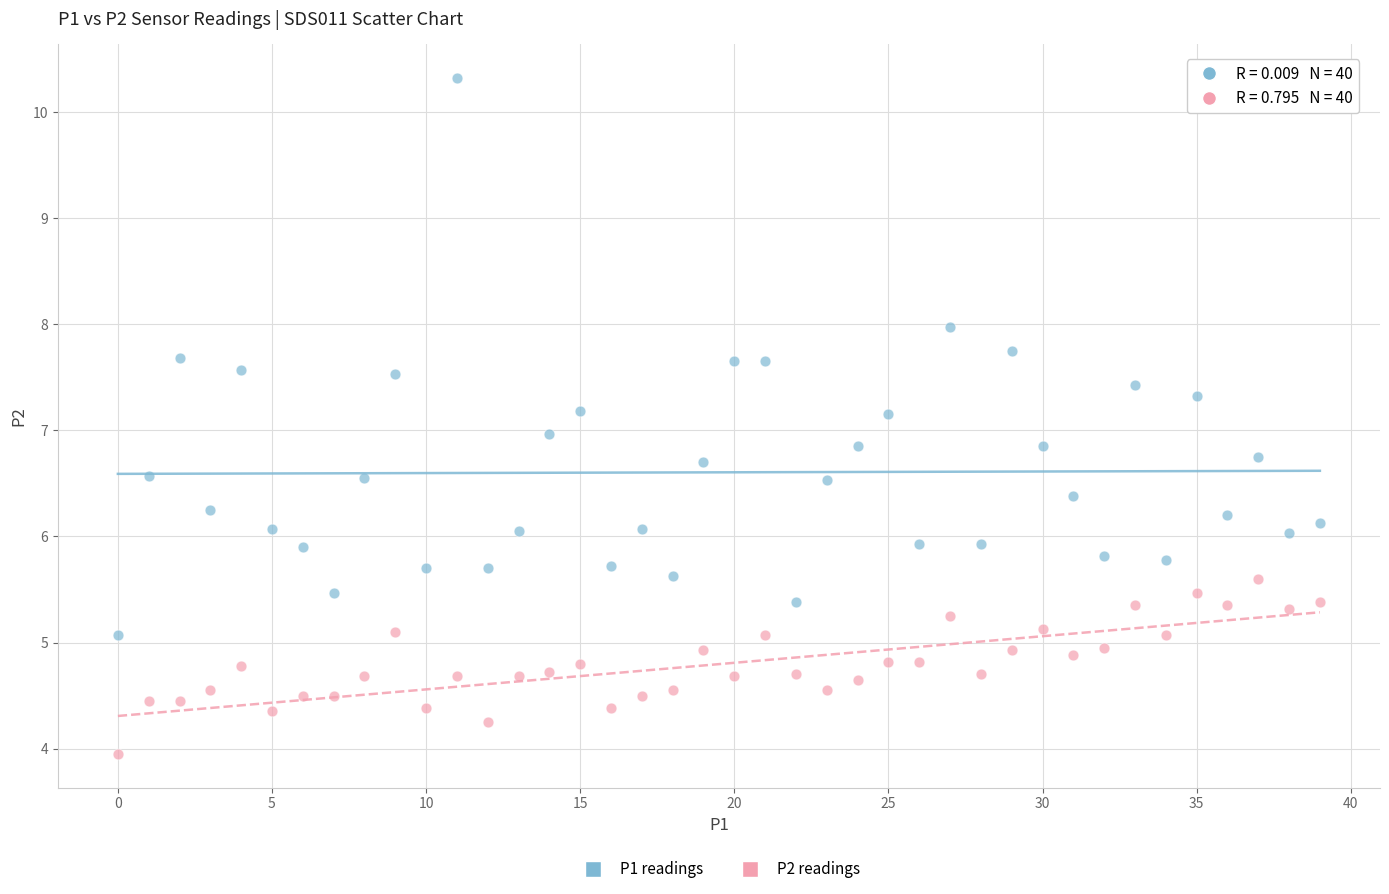

How many points are shown in the scatter plot?

80